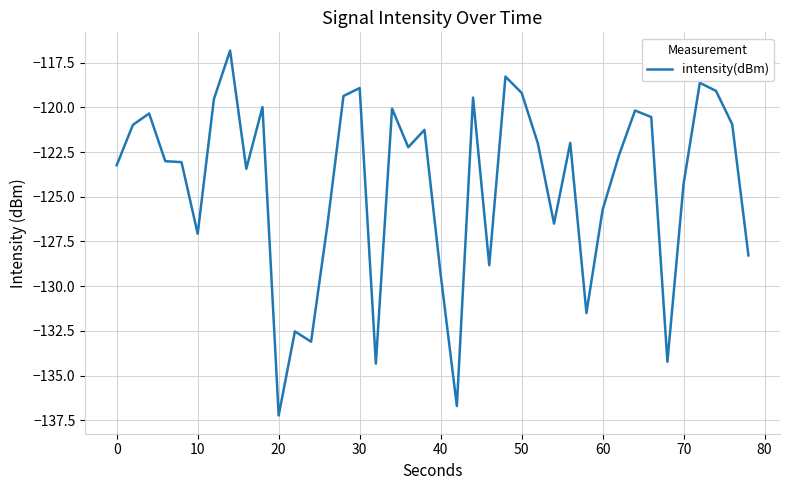

What is the maximum value shown in the chart?

-116.8